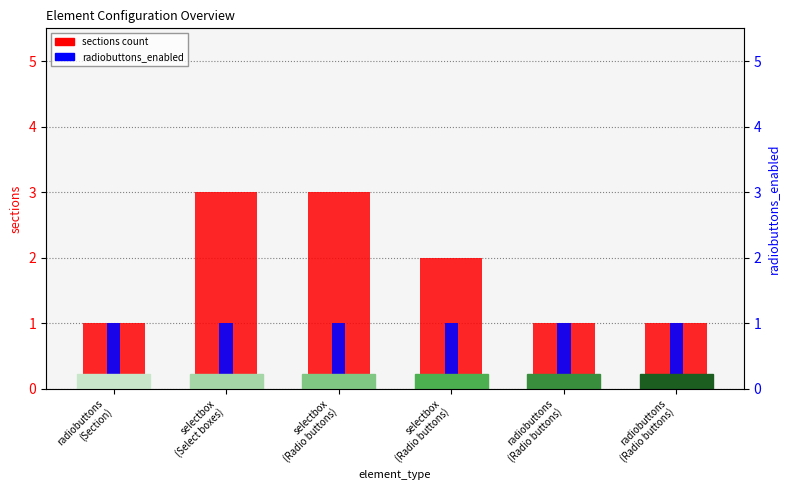

At which category is the sum across all series the highest?

selectbox
(Select boxes)